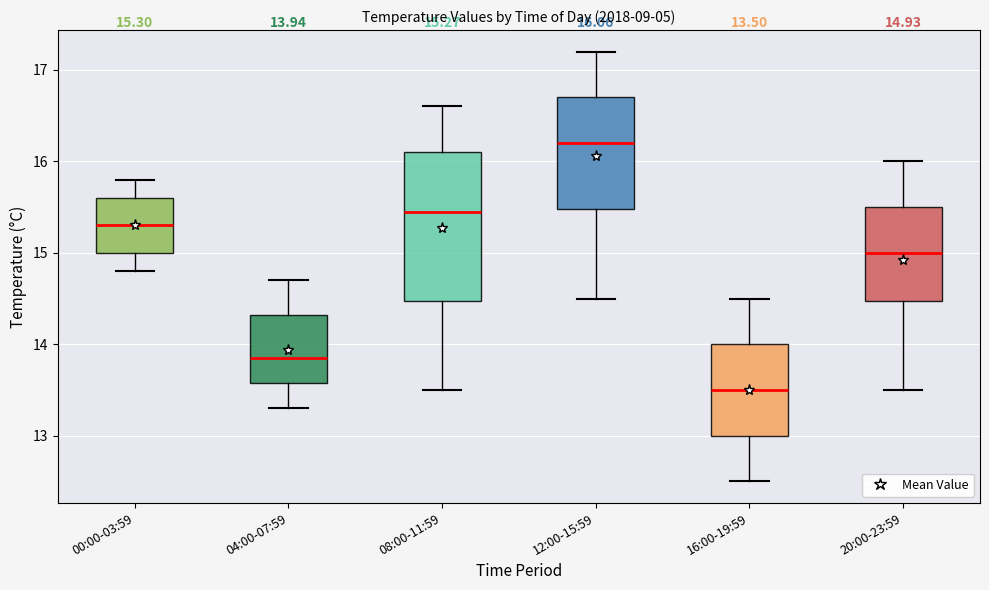

Which box has the lowest median line?

16:00-19:59